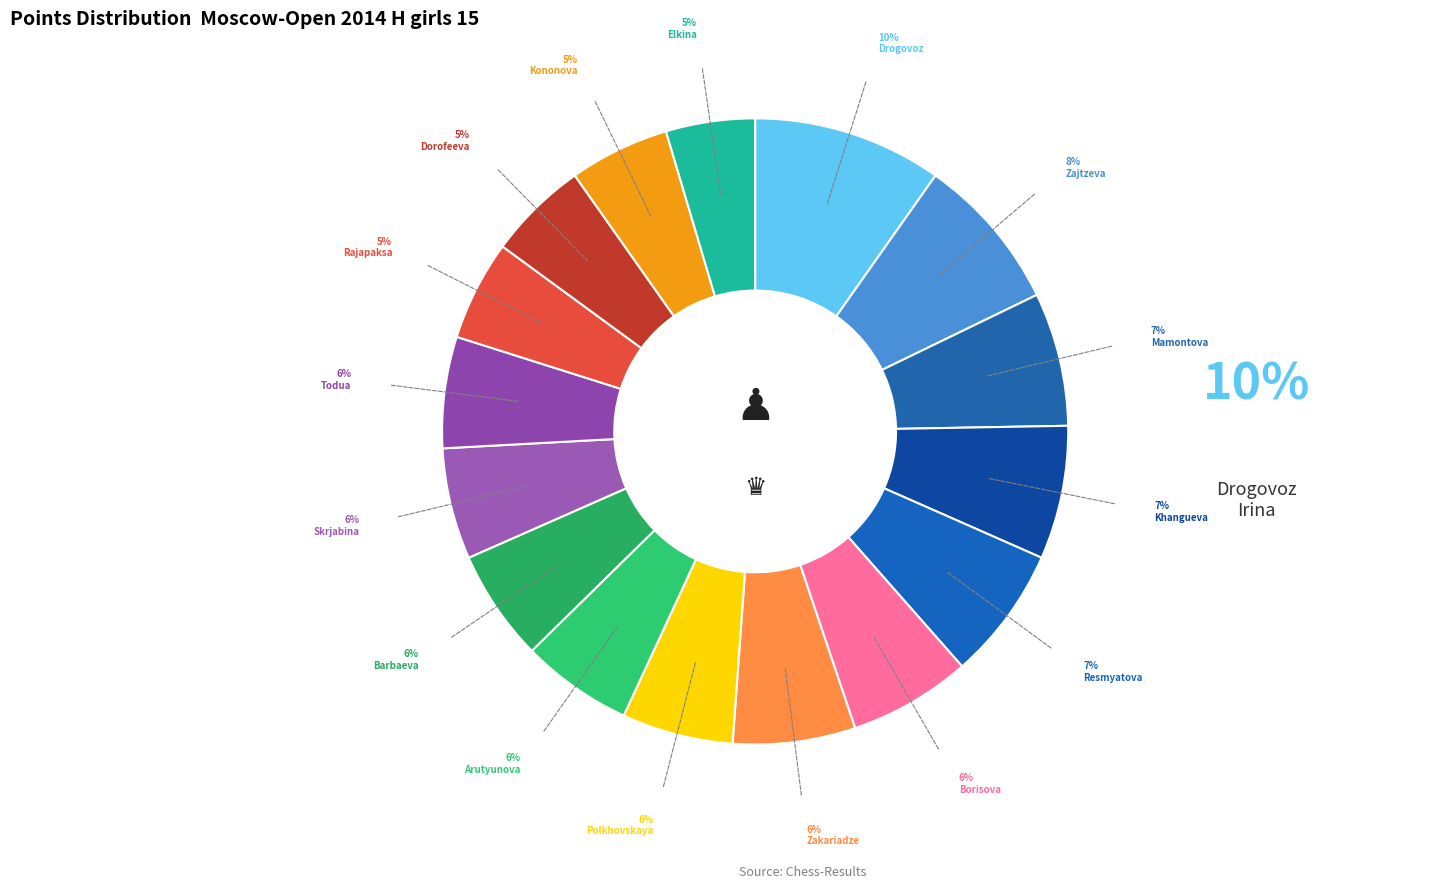

Which category has the smallest portion of the pie?

Elkina Yuliya